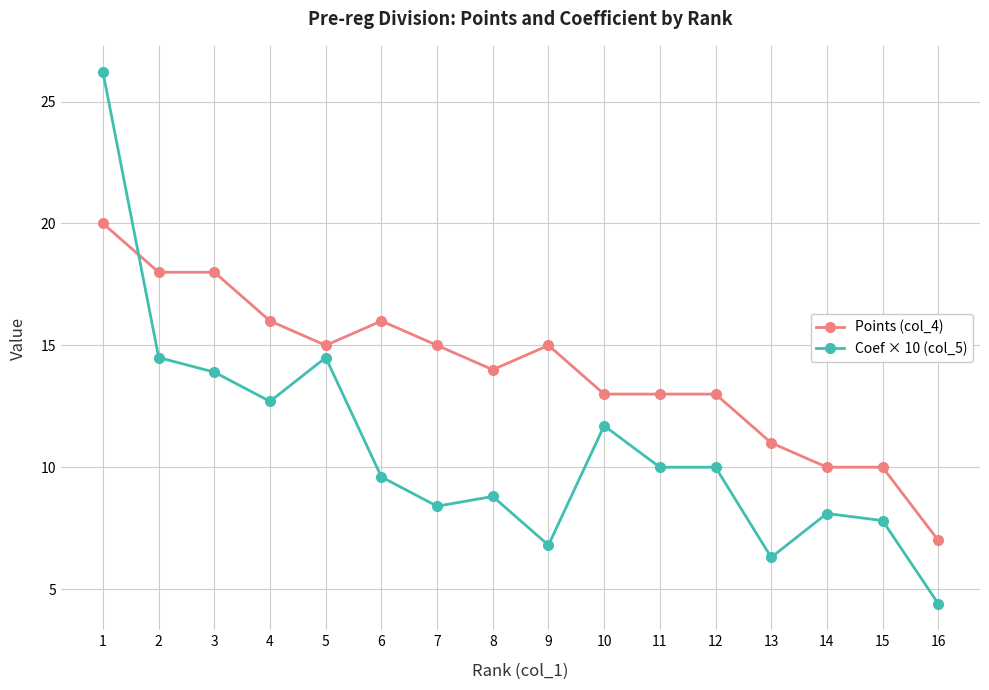

List the series in order of their overall mean, lowest first.

Coef × 10 (col_5), Points (col_4)